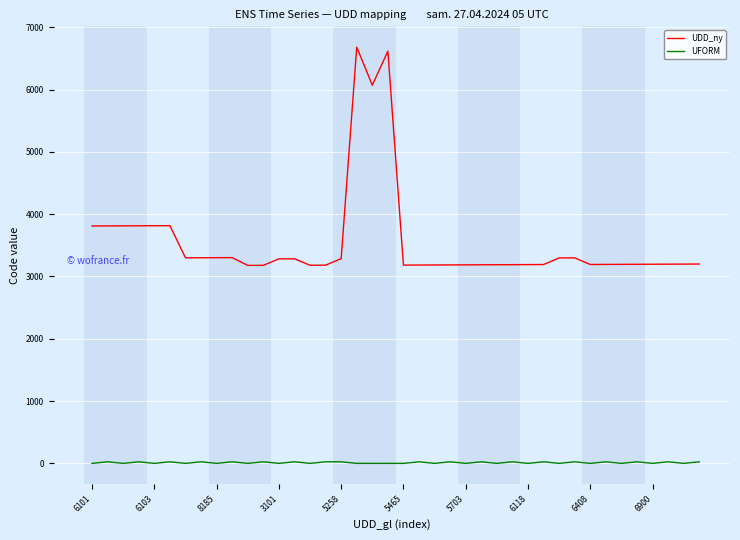

Which series has the largest range (max minus min)?

UDD_ny